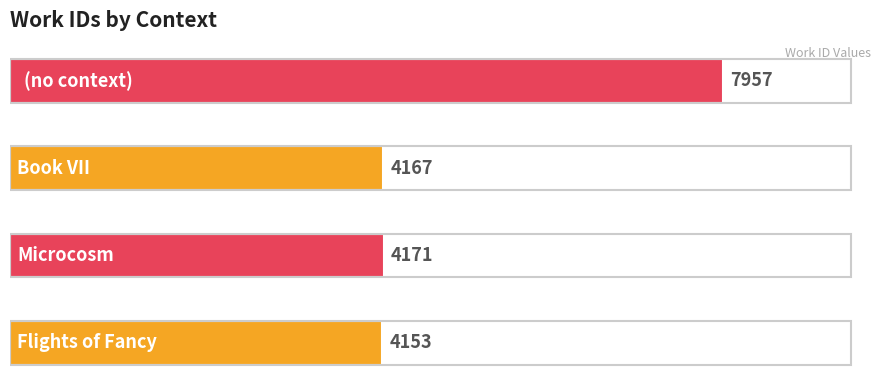

What is the average value?

5112